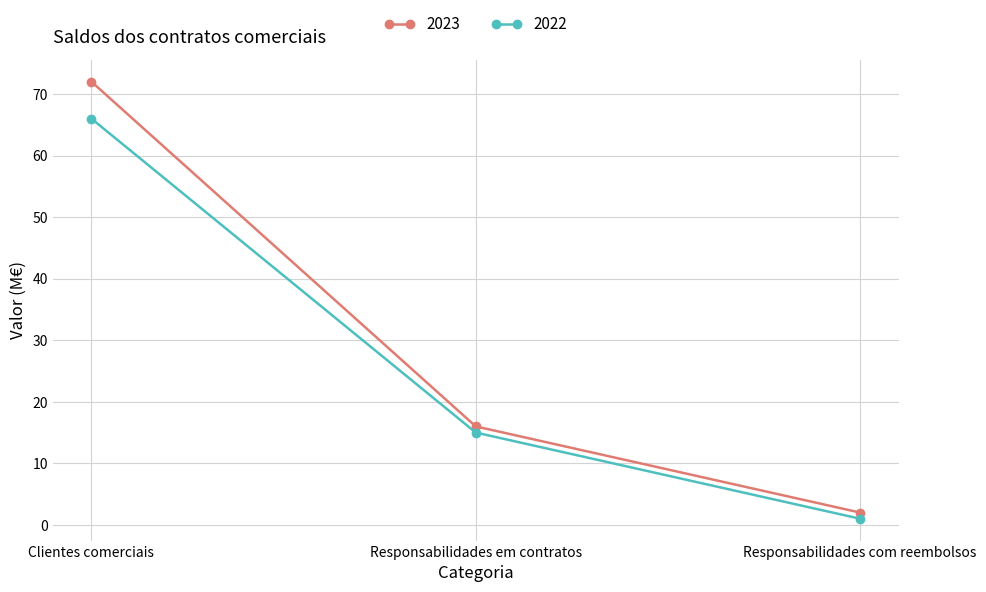

List the series in order of their peak value, highest first.

2023, 2022